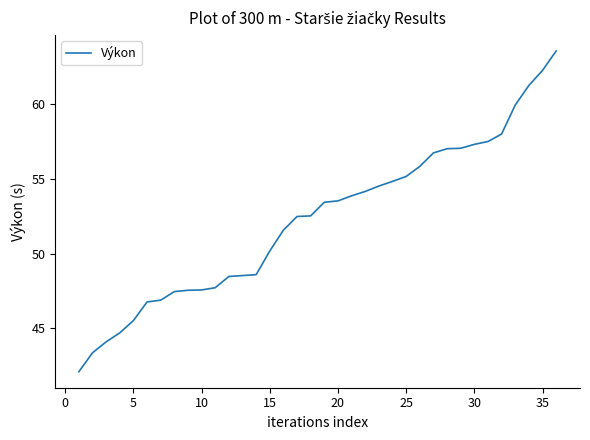

What is the greatest value displayed?

63.5